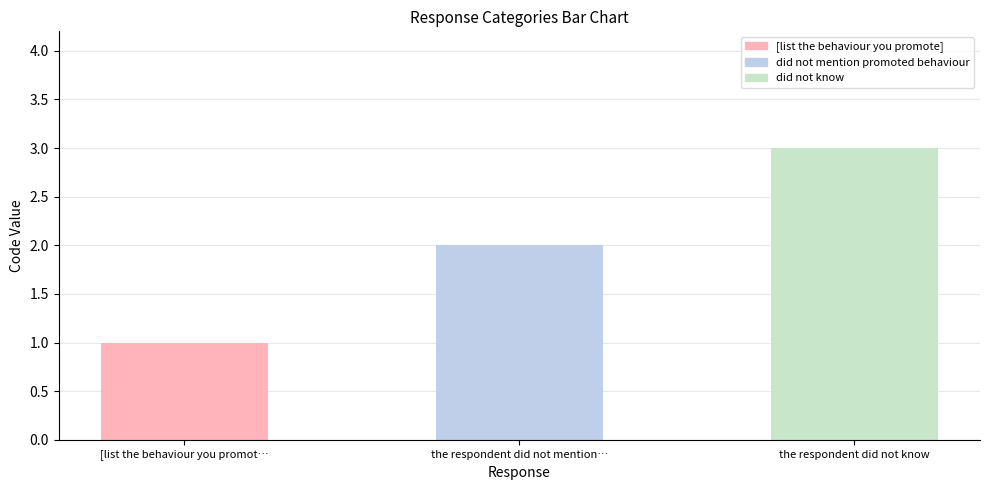

What is the label of the 3rd bar from the left?

the respondent did not know